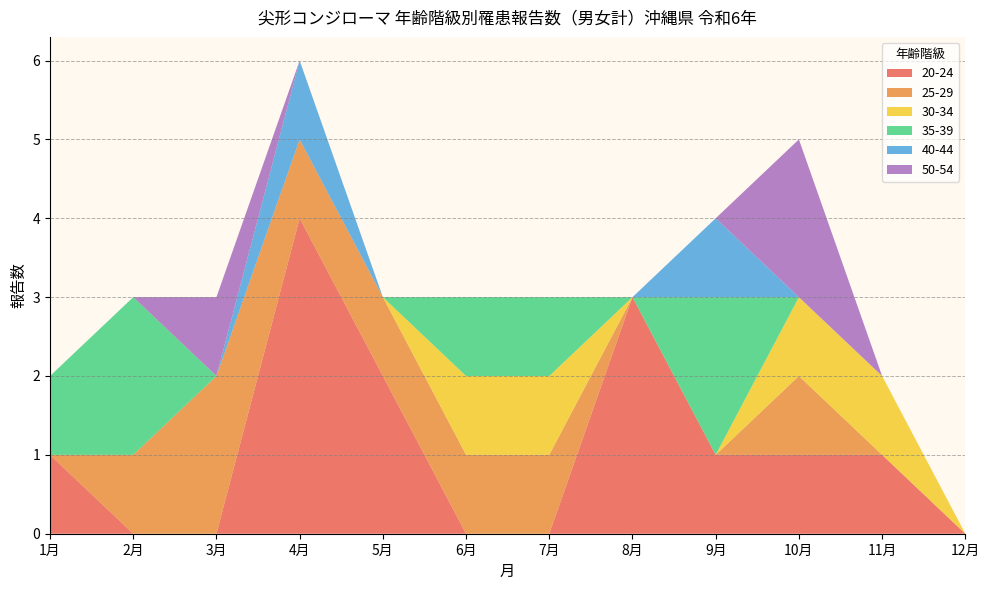

Reading right to left, what are all the values shown in this chart?

20-24: 12月=0	11月=1	10月=1	9月=1	8月=3	7月=0	6月=0	5月=2	4月=4	3月=0	2月=0	1月=1
25-29: 12月=0	11月=0	10月=1	9月=0	8月=0	7月=1	6月=1	5月=1	4月=1	3月=2	2月=1	1月=0
30-34: 12月=0	11月=1	10月=1	9月=0	8月=0	7月=1	6月=1	5月=0	4月=0	3月=0	2月=0	1月=0
35-39: 12月=0	11月=0	10月=0	9月=2	8月=0	7月=1	6月=1	5月=0	4月=0	3月=0	2月=2	1月=1
40-44: 12月=0	11月=0	10月=0	9月=1	8月=0	7月=0	6月=0	5月=0	4月=1	3月=0	2月=0	1月=0
50-54: 12月=0	11月=0	10月=2	9月=0	8月=0	7月=0	6月=0	5月=0	4月=0	3月=1	2月=0	1月=0